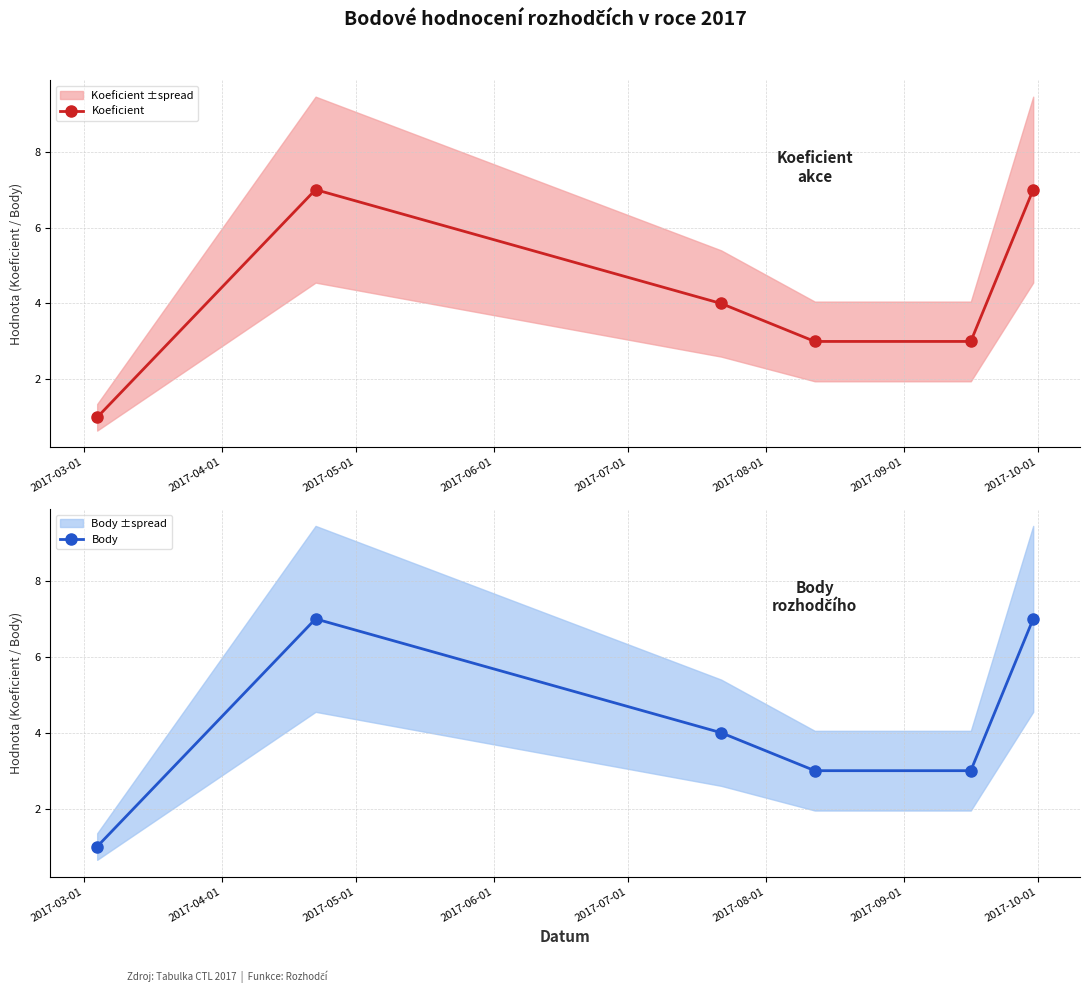

How many data points in Koeficient are less than 4?

3